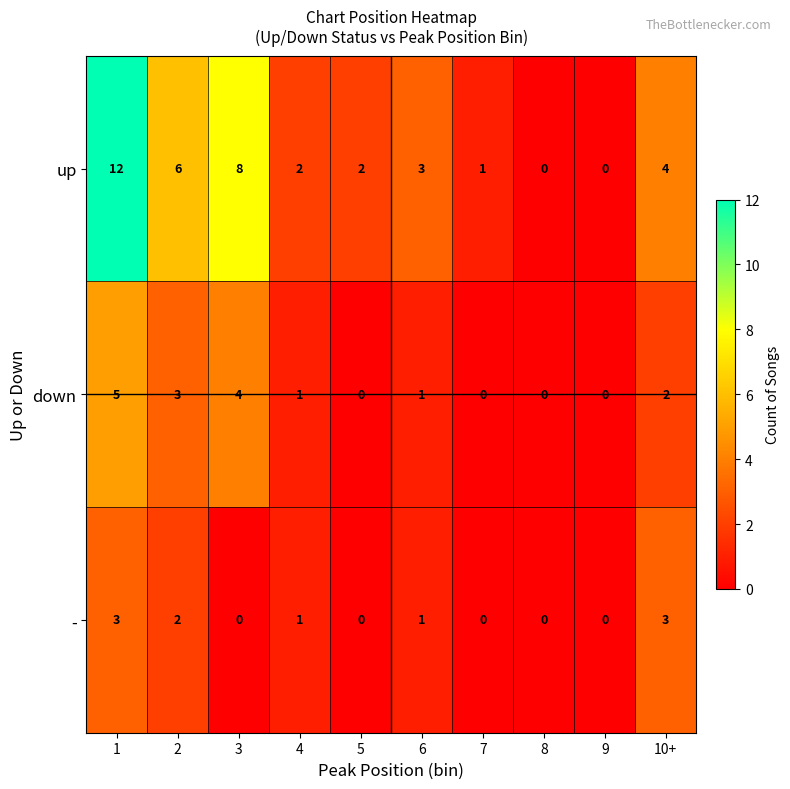

How many - values are between 0 and 2?

8